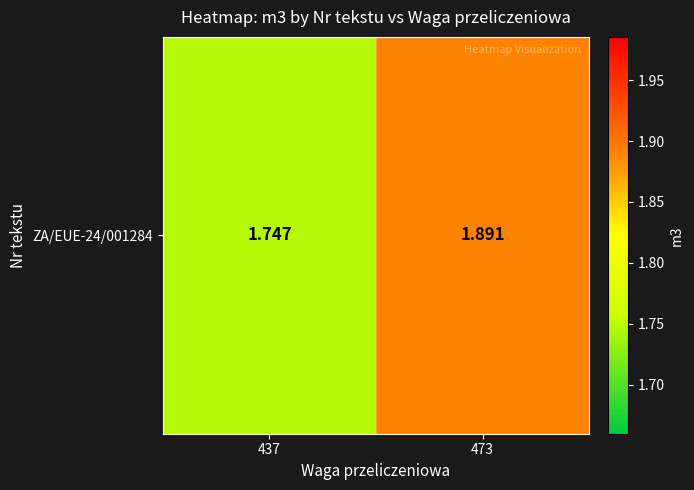

List the labels in order of value, largest first.

473, 437